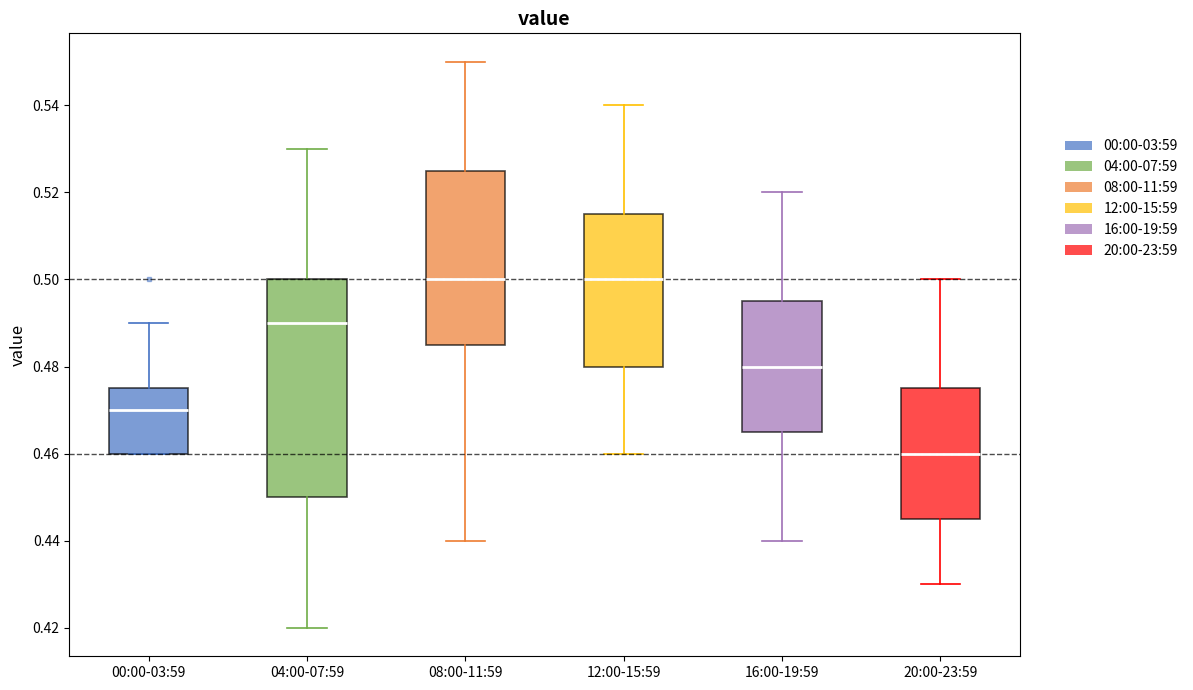

Which box has the lowest median line?

20:00-23:59